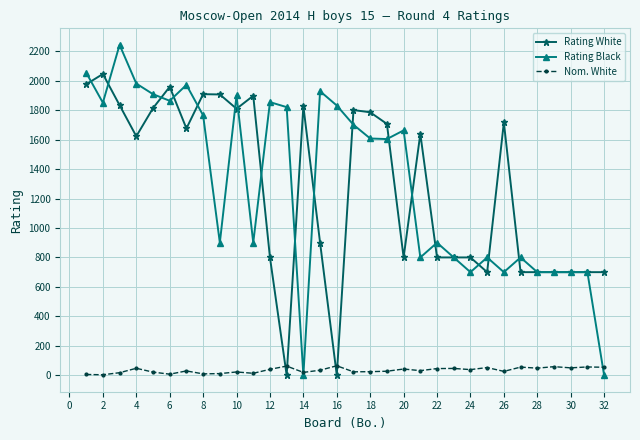

What is the highest value of the Nom. White series?

64